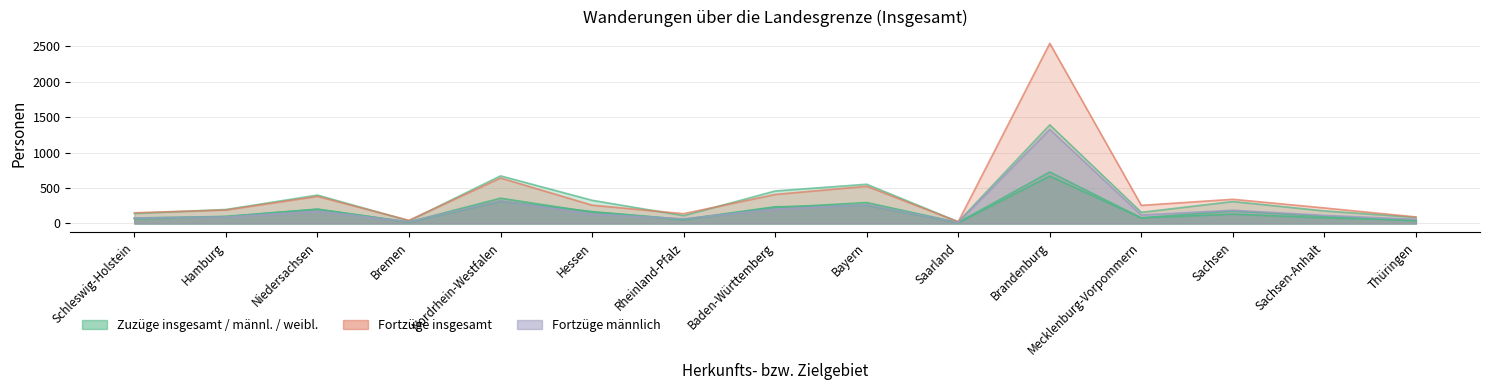

The value of Zuzüge männlich at Bremen is 37. True or false?

False